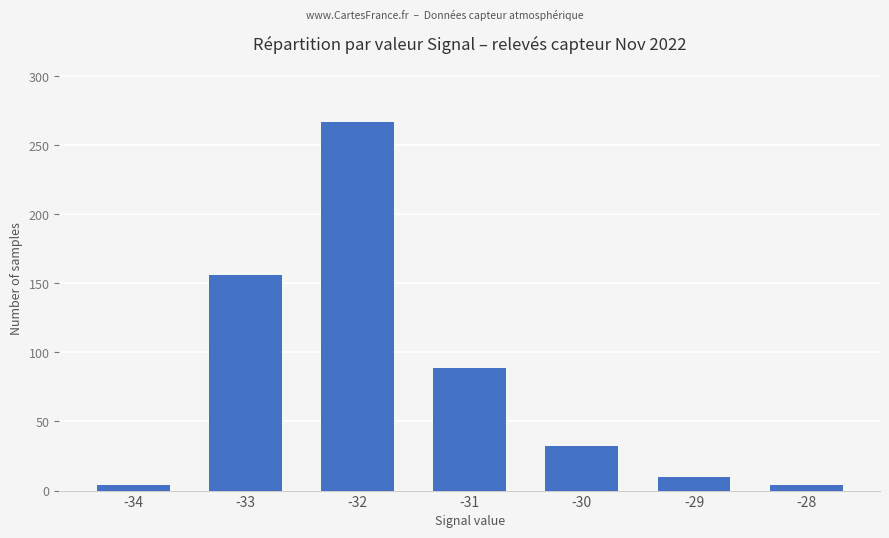

The value at -33 is 243. True or false?

False